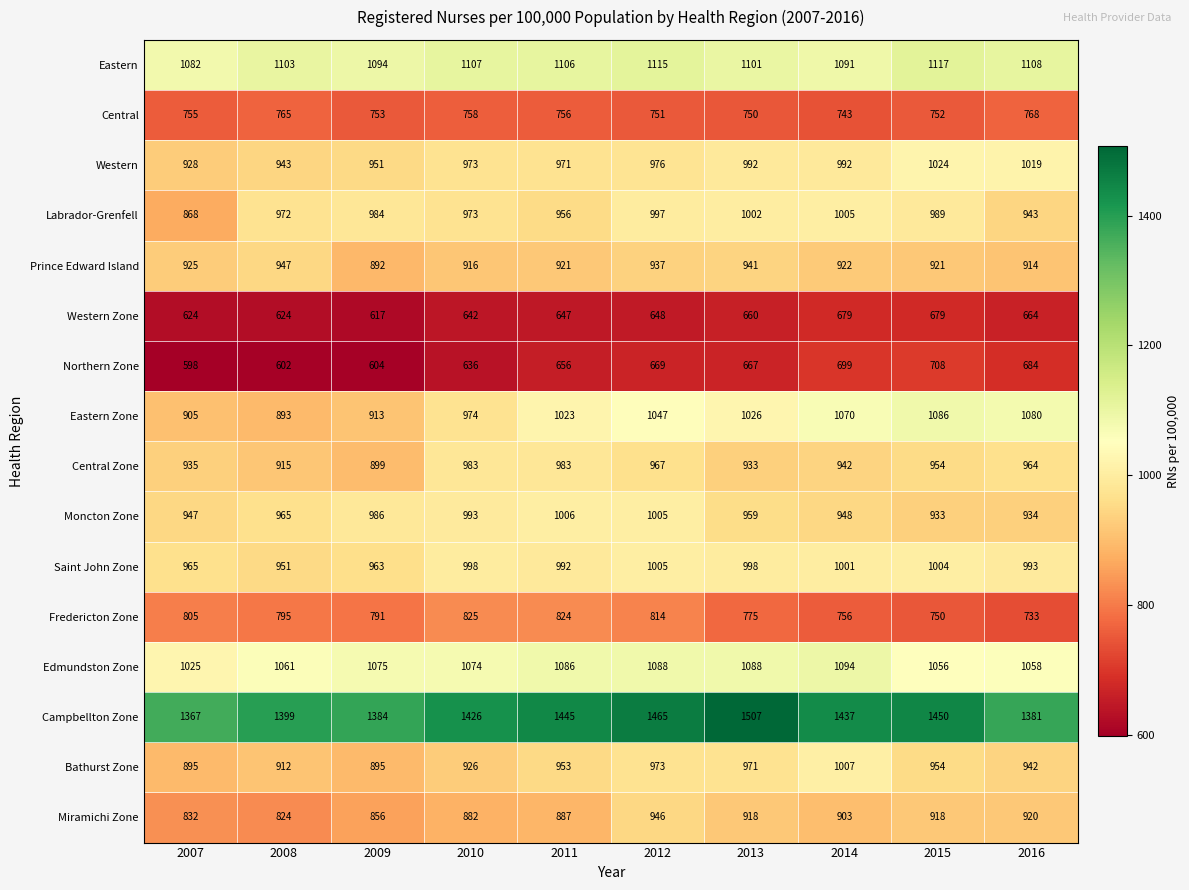

How many series are shown in this chart?

16